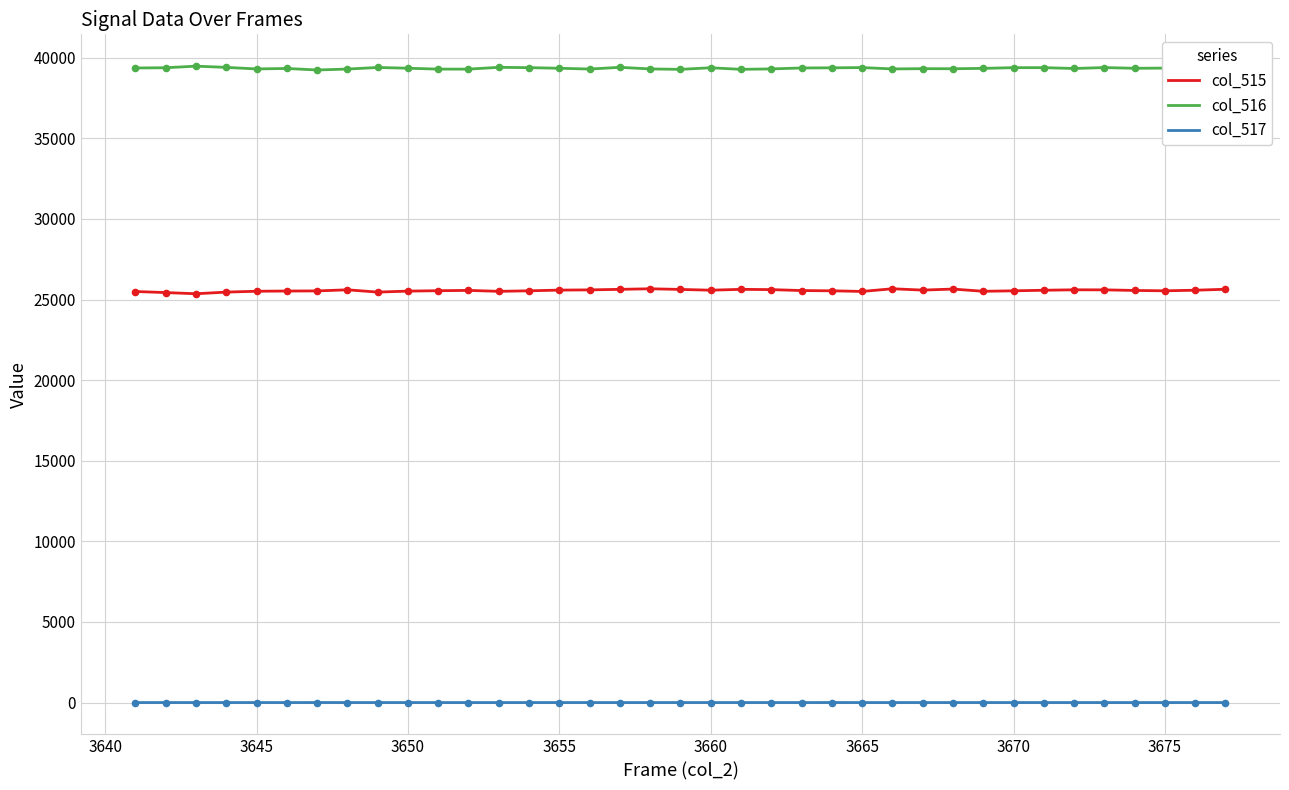

True or false: col_516 and col_515 cross at least once.

False